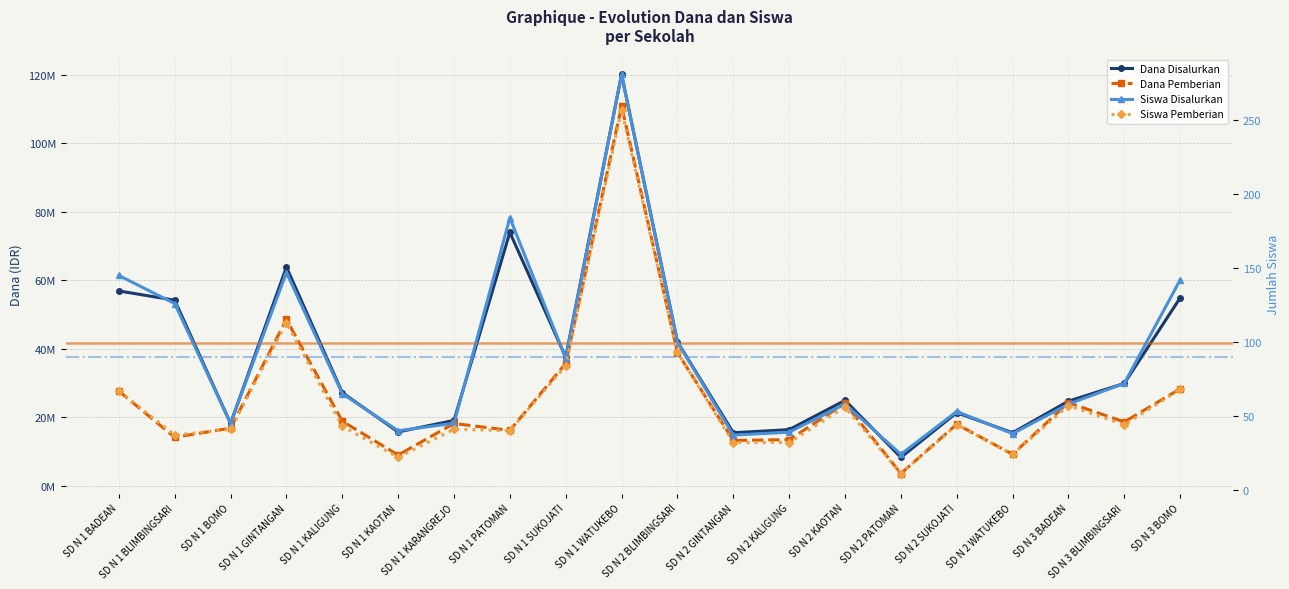

What is the sum of the Siswa Pemberian values at SD N 1 KAOTAN and SD N 1 KALIGUNG?

65